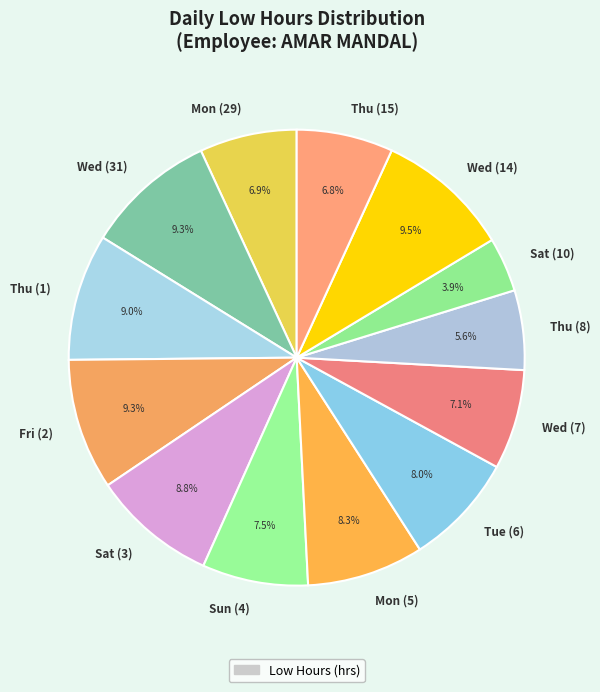

Does Sun (4) represent more than half of the total?

No